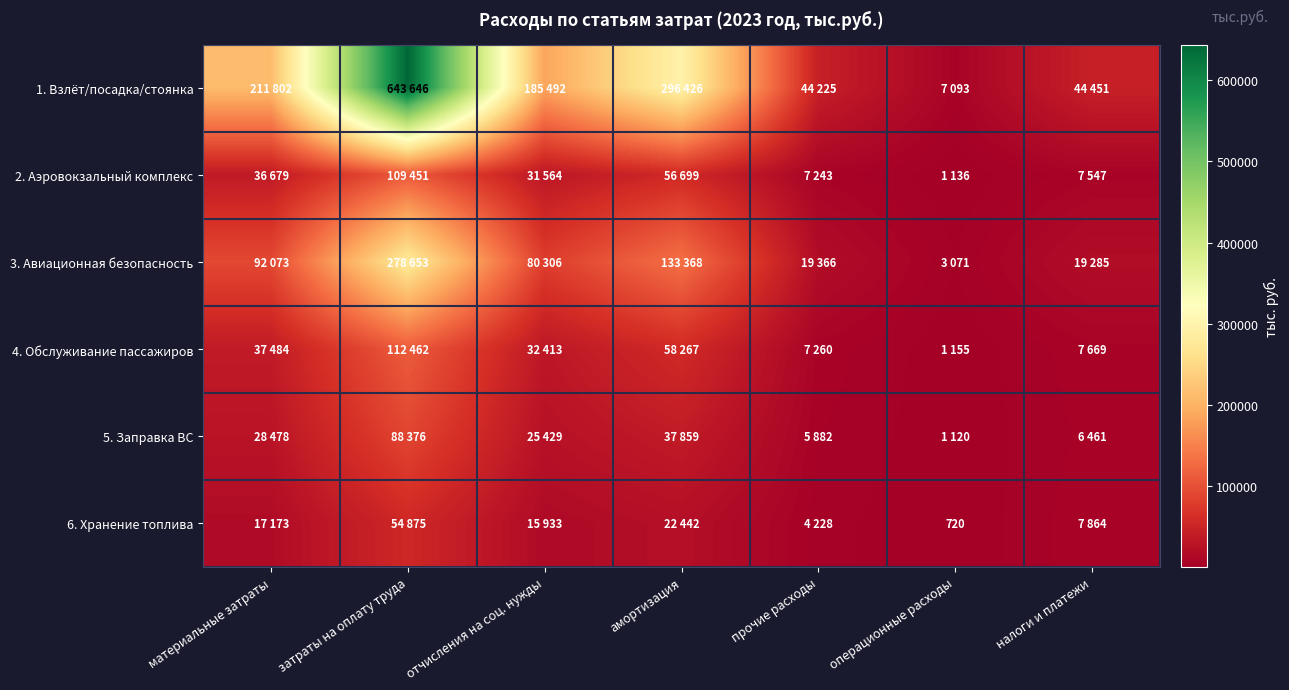

What is the sum of the 1. Взлёт/посадка/стоянка values at операционные расходы and налоги и платежи?

51544